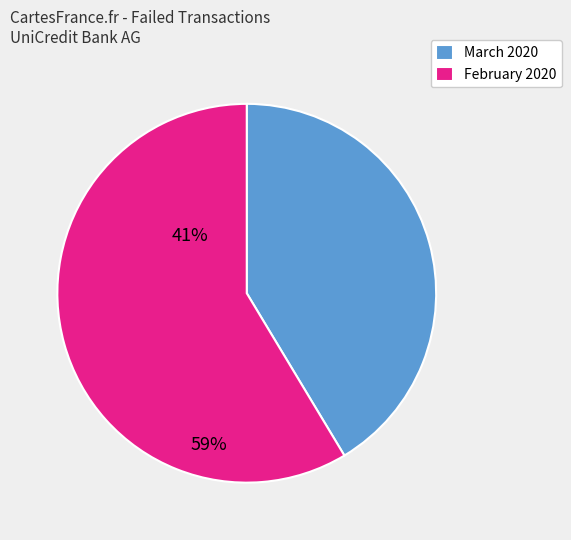

The March 2020 slice represents 41% of the pie. True or false?

True